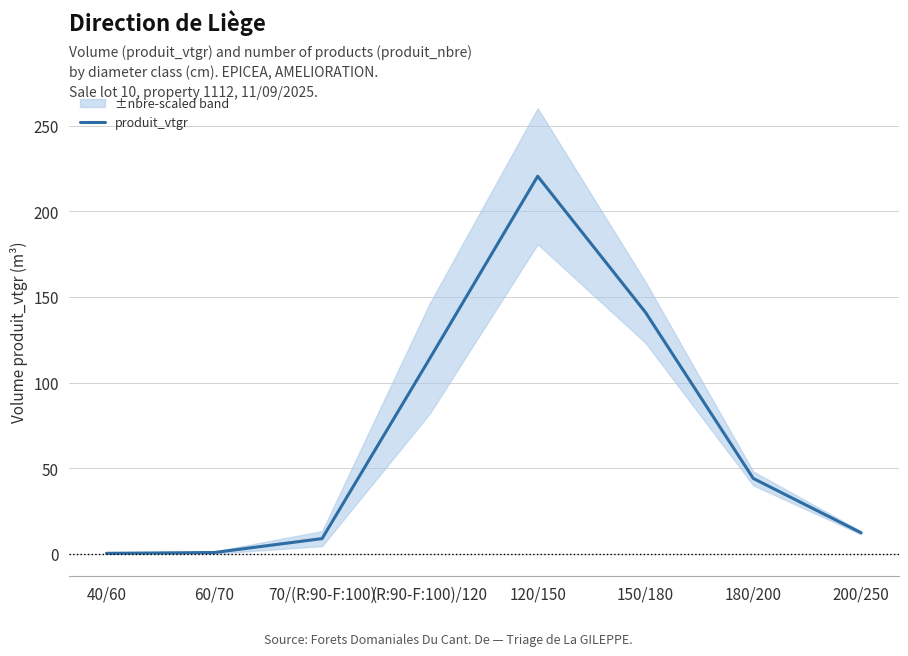

Reading left to right, extract all data points from this chart.

40/60=0.2	60/70=0.7	70/(R:90-F:100)=8.8	(R:90-F:100)/120=114.1	120/150=220.5	150/180=141.0	180/200=44.0	200/250=12.2